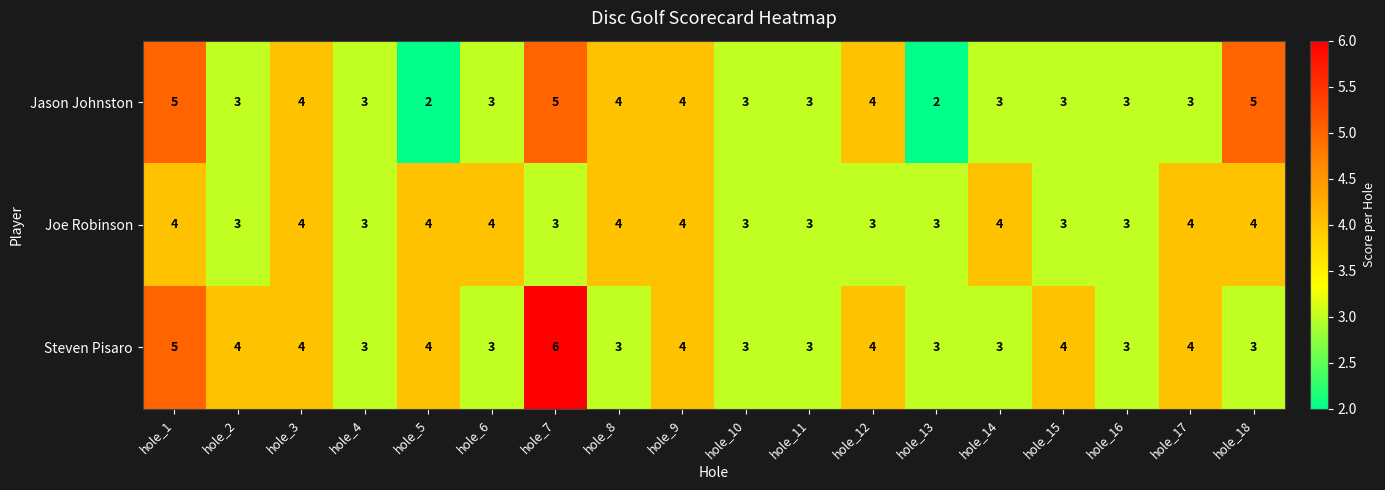

What is the sum of the Steven Pisaro values at hole_13 and hole_5?

7